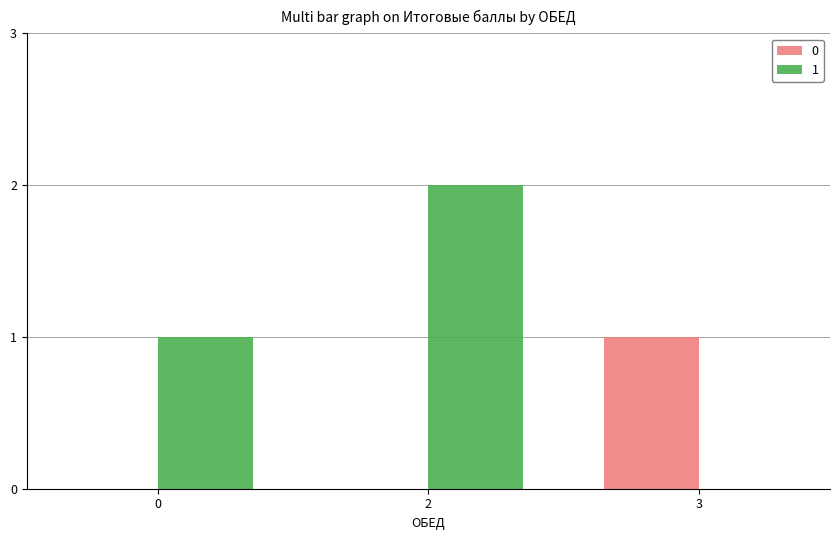

Are the bars grouped side by side (vs. stacked)?

Yes